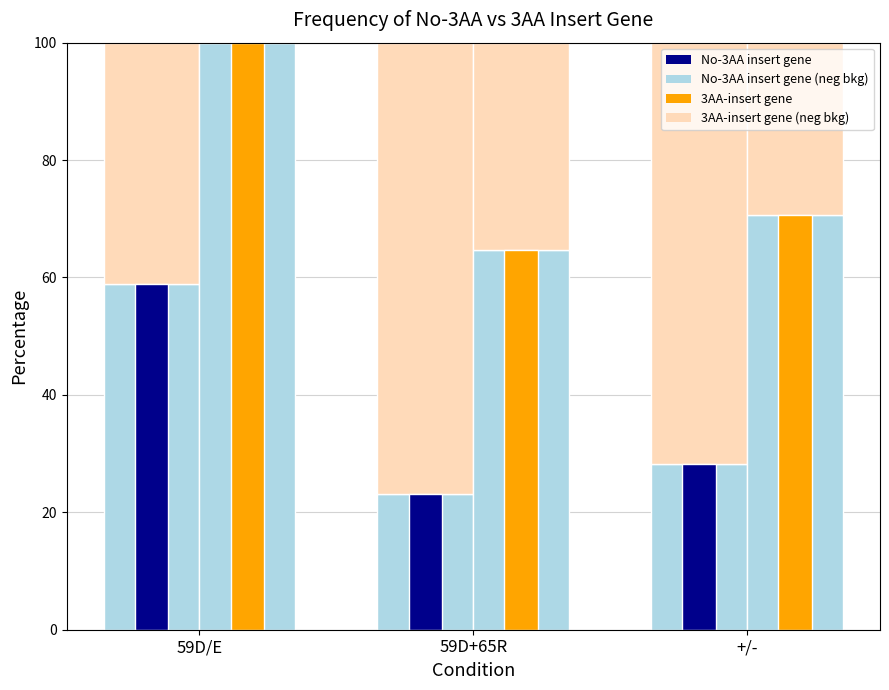

What is the value of the 3AA-insert gene (neg) bar at the 3rd from the left?

70.6